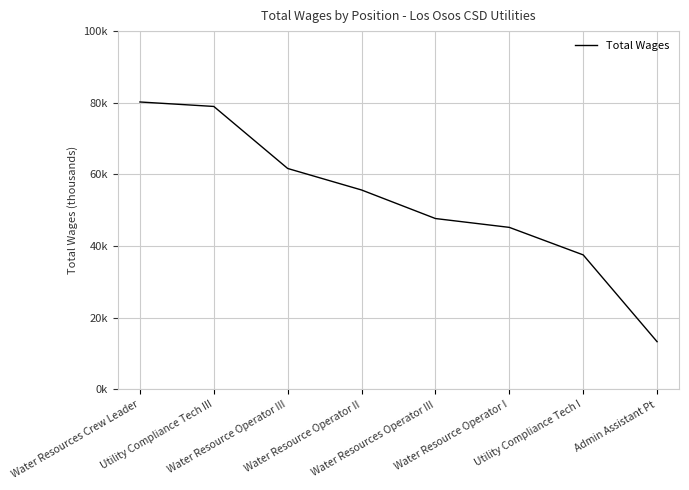

What is the label of the 1st point from the right?

Admin Assistant Pt